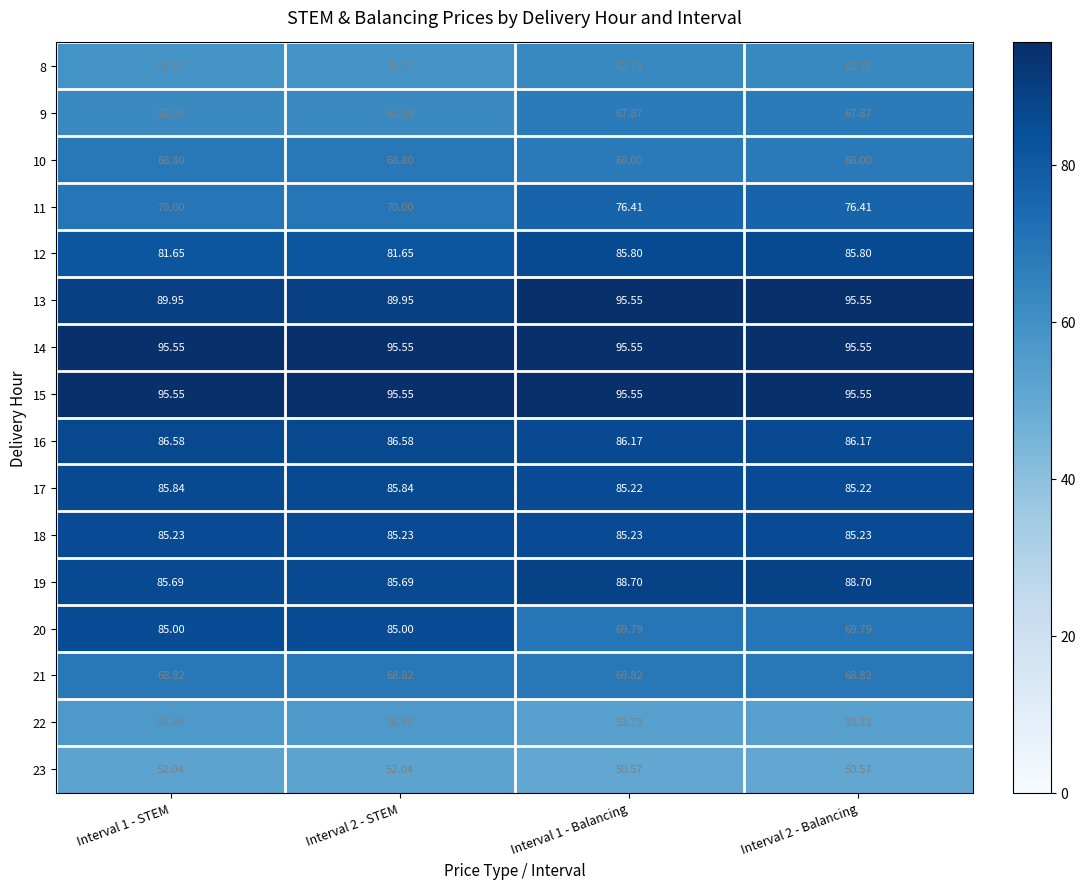

Is the value of 8 at Interval 2 - STEM greater than the value of 19 at Interval 1 - Balancing?

No